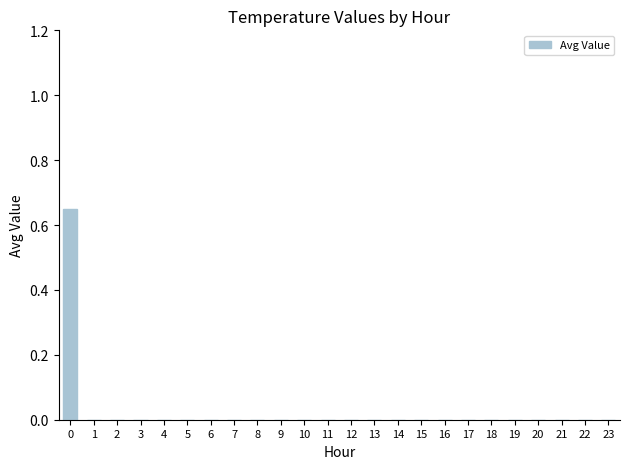

True or false: the data shows 0.3 at 15.

False